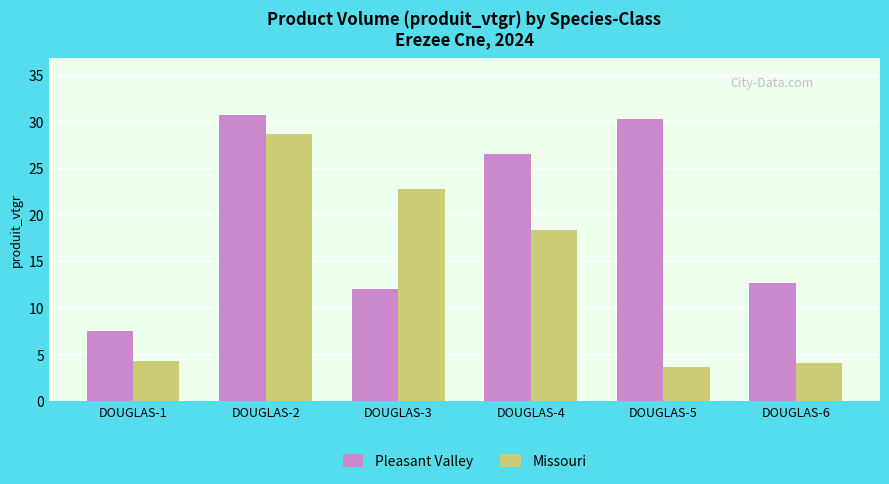

What is the total value across all series at DOUGLAS-2?

59.3